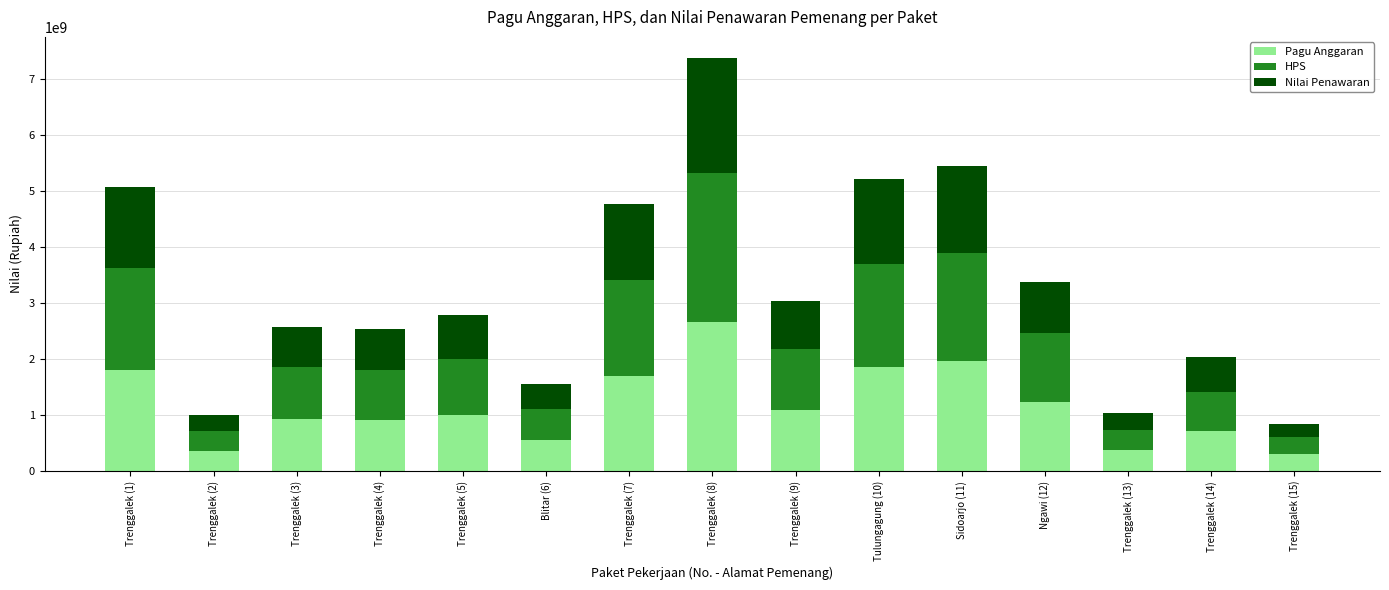

What is the total value across all series at Sidoarjo (11)?

5460127800.0